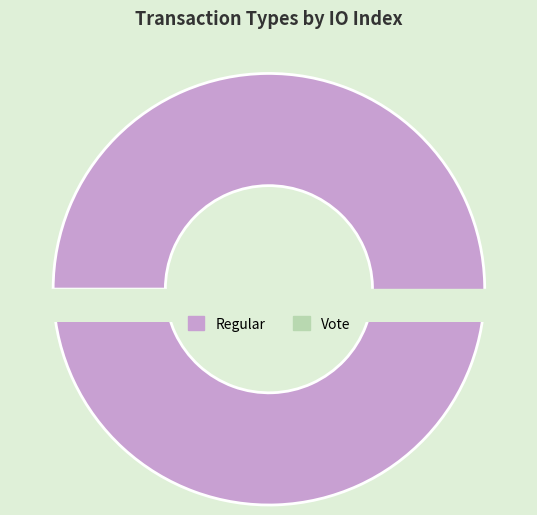

What is the total percentage of Vote and Regular?

100.0%